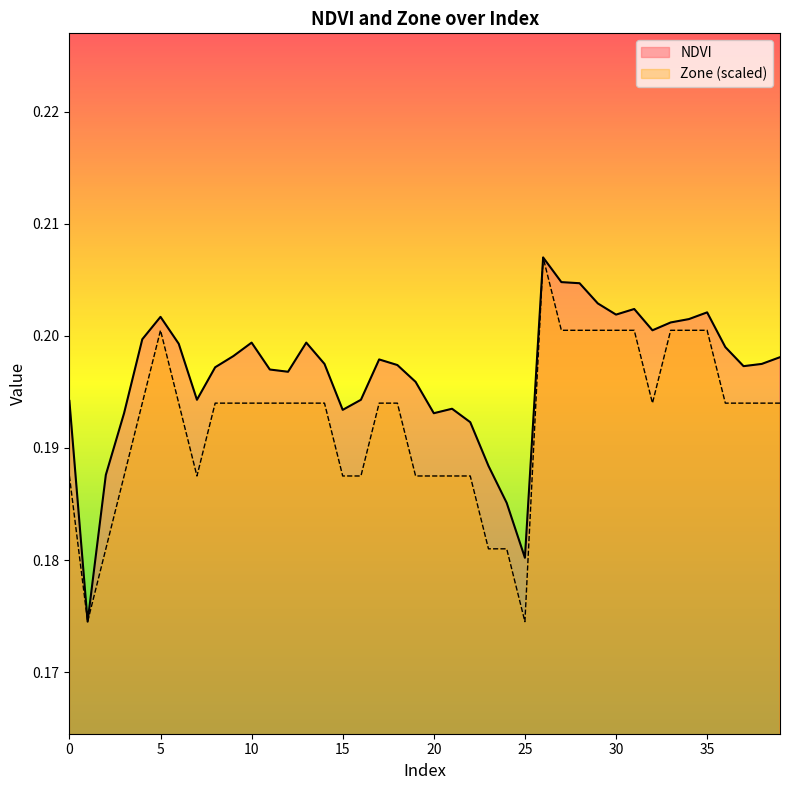

True or false: NDVI and Zone (scaled) intersect in this chart.

False